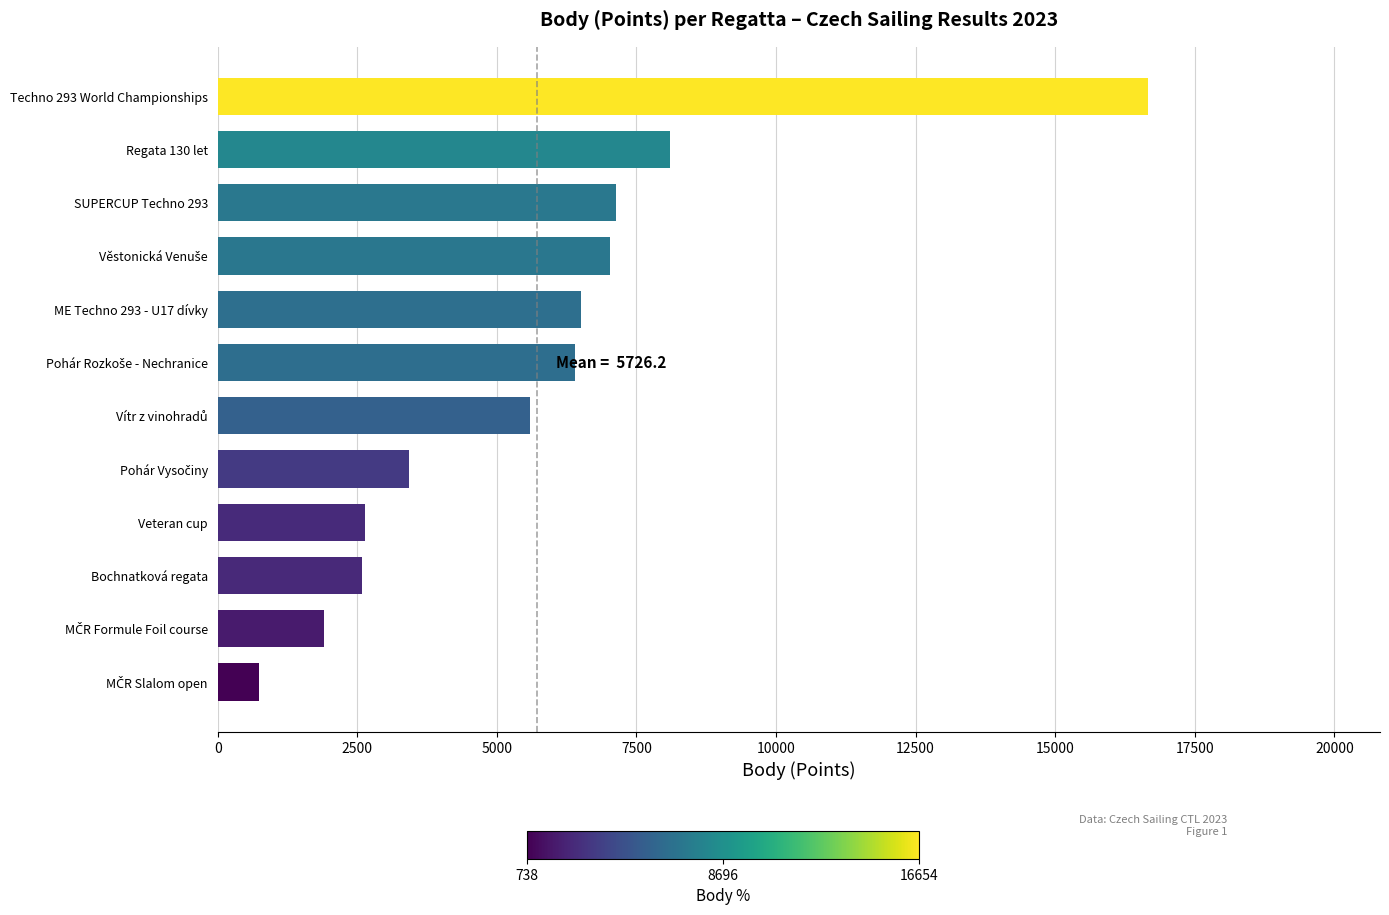

The value at SUPERCUP Techno 293 is 1753. True or false?

False